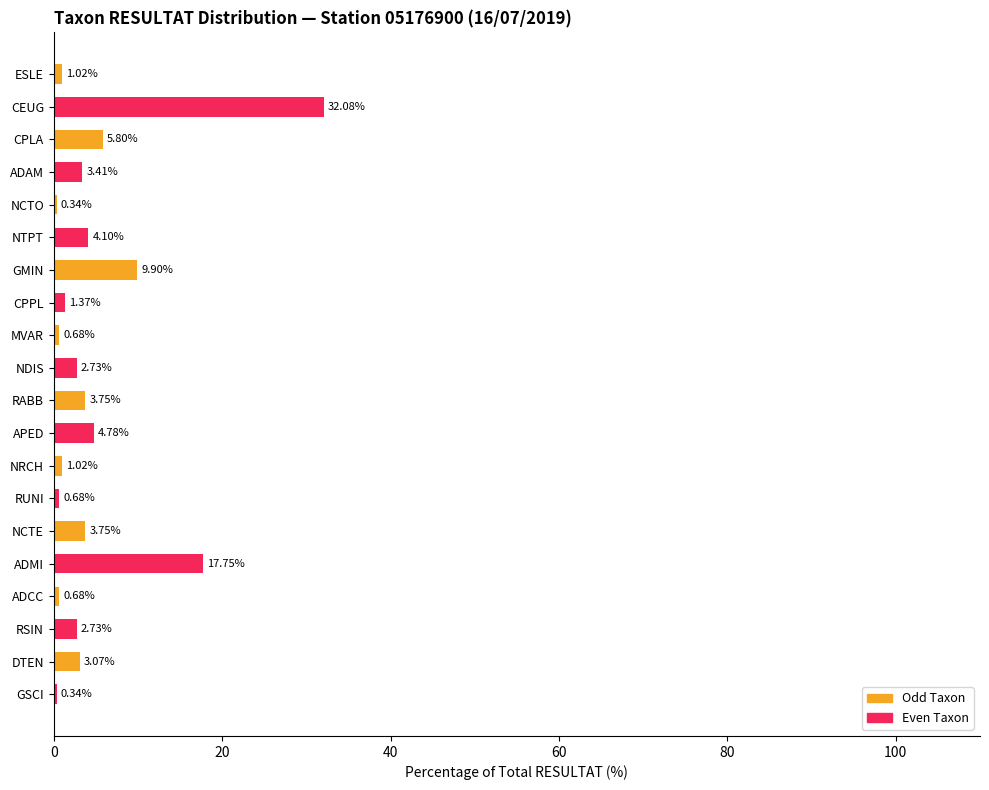

What is the change in value from GMIN to RUNI?

-9.2